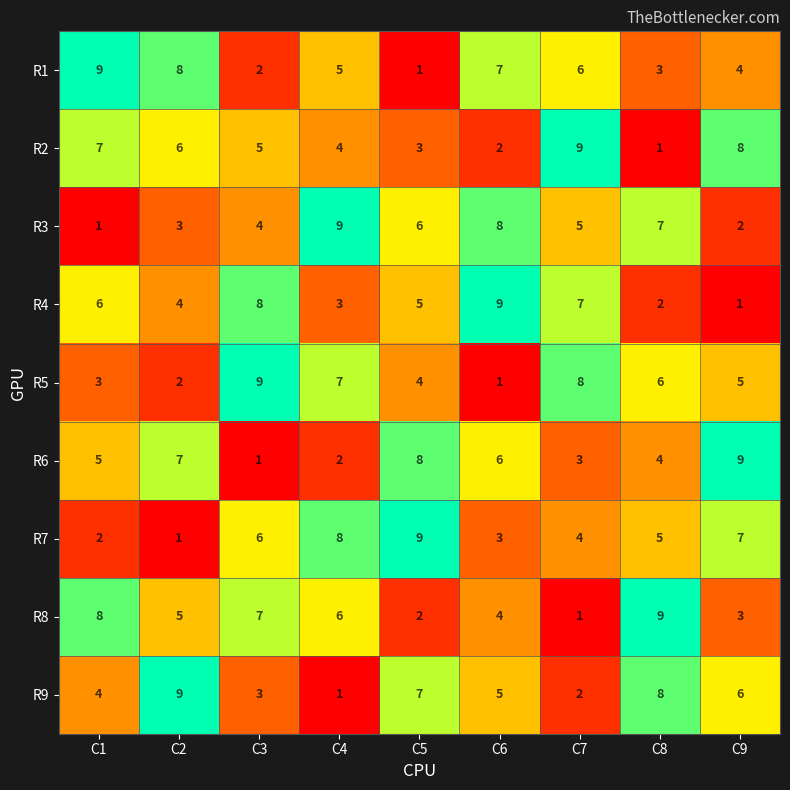

What is the average value of the R8 series?

5